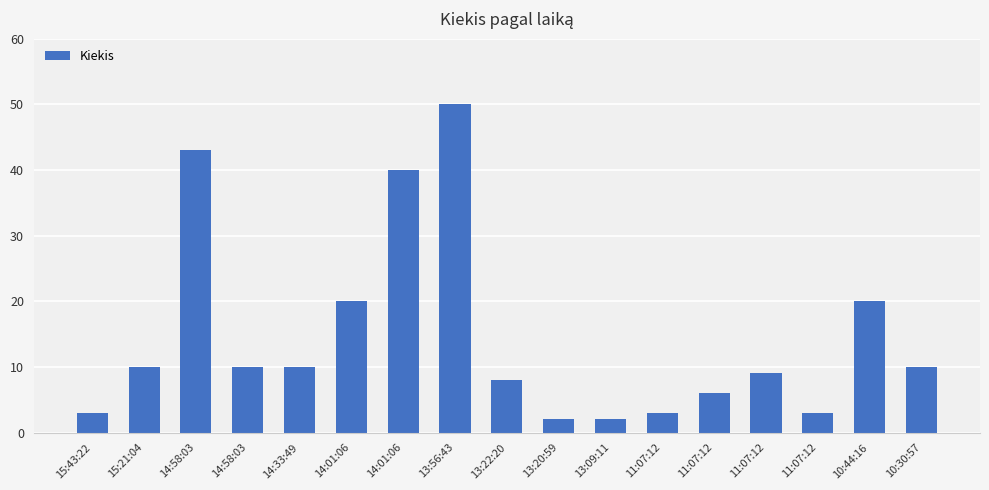

How many data points does each series have?

17